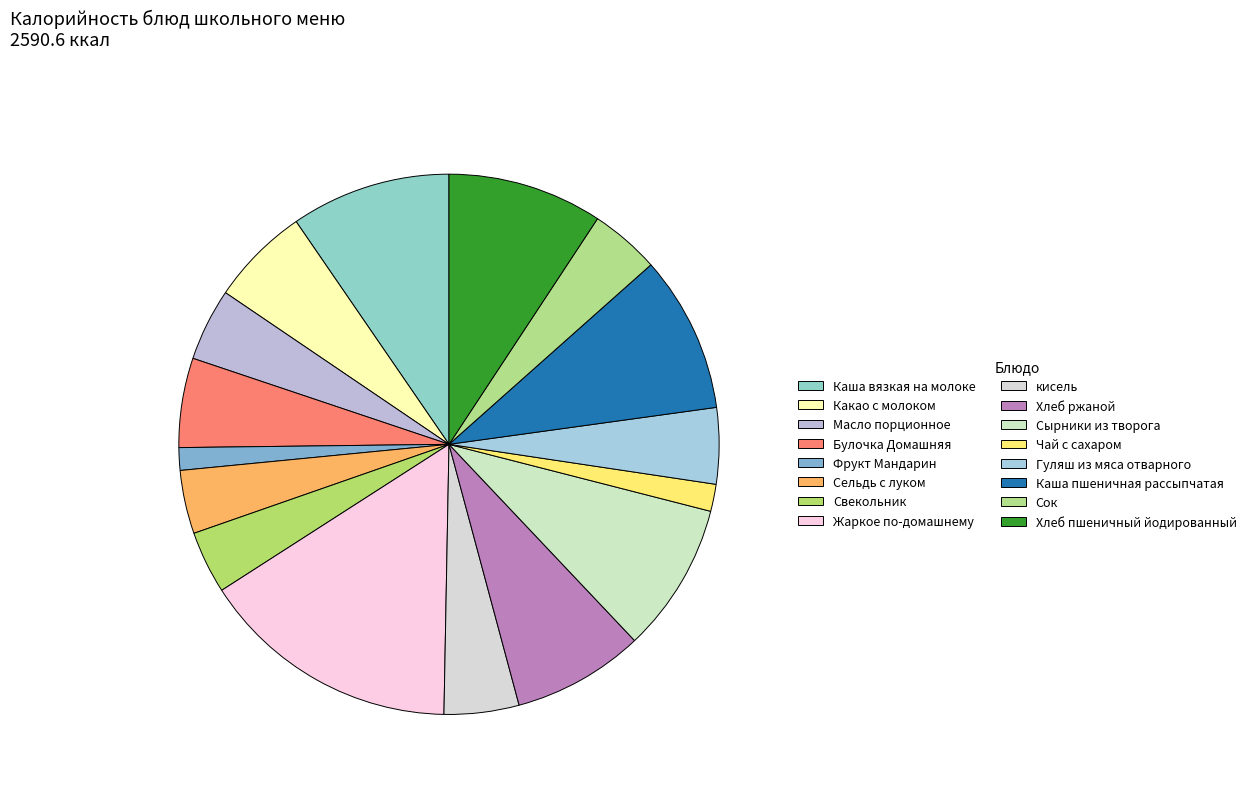

What is the change in value from Фрукт Мандарин to Свекольник?

+62.0